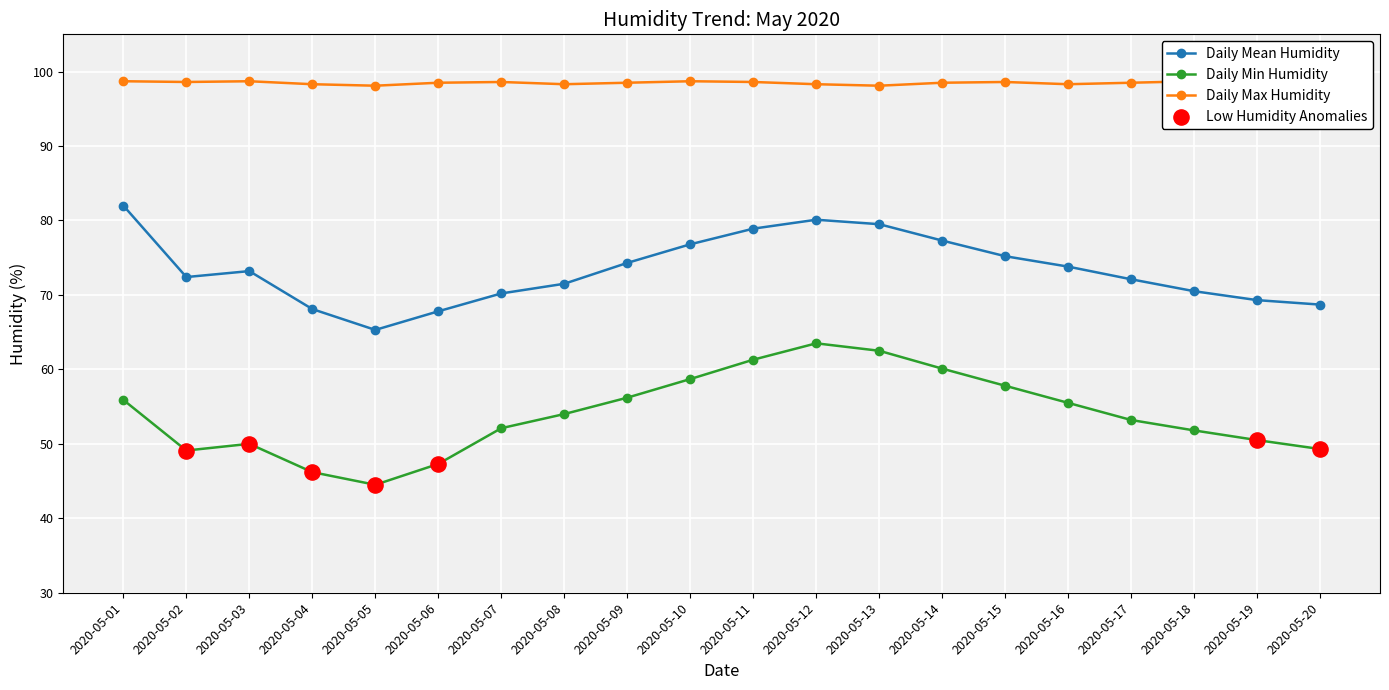

Which series contains the highest Y value?

Daily Max Humidity